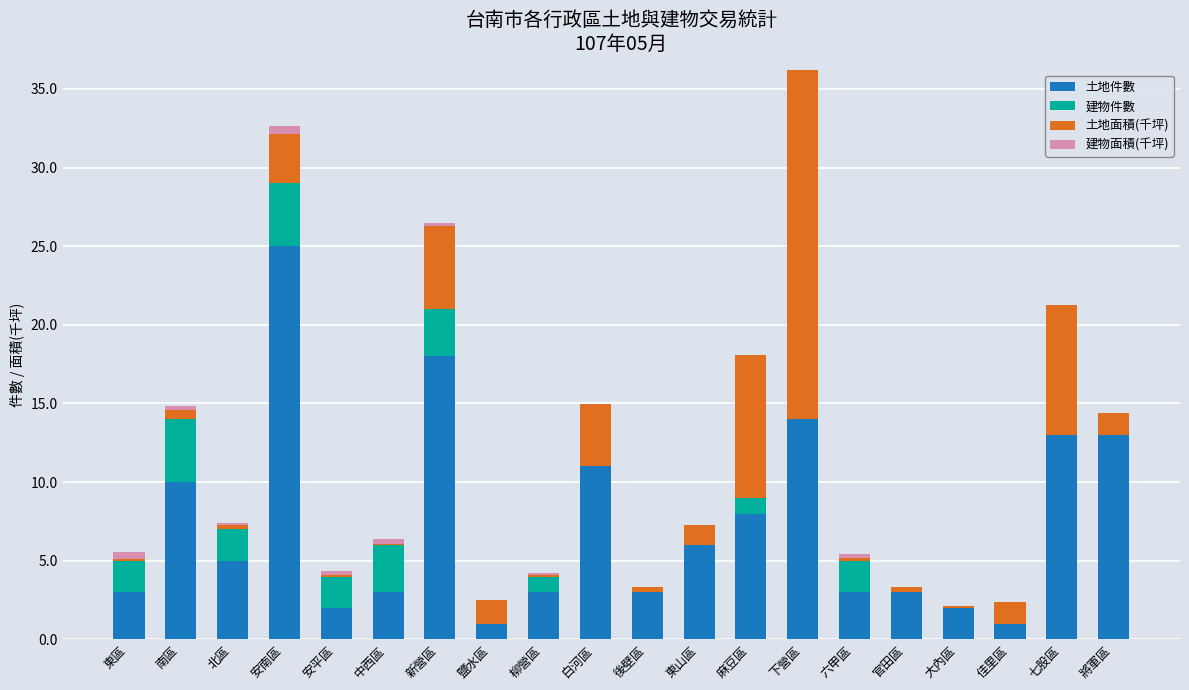

Is it true that 土地件數 equals 3.0 at 東區?

True